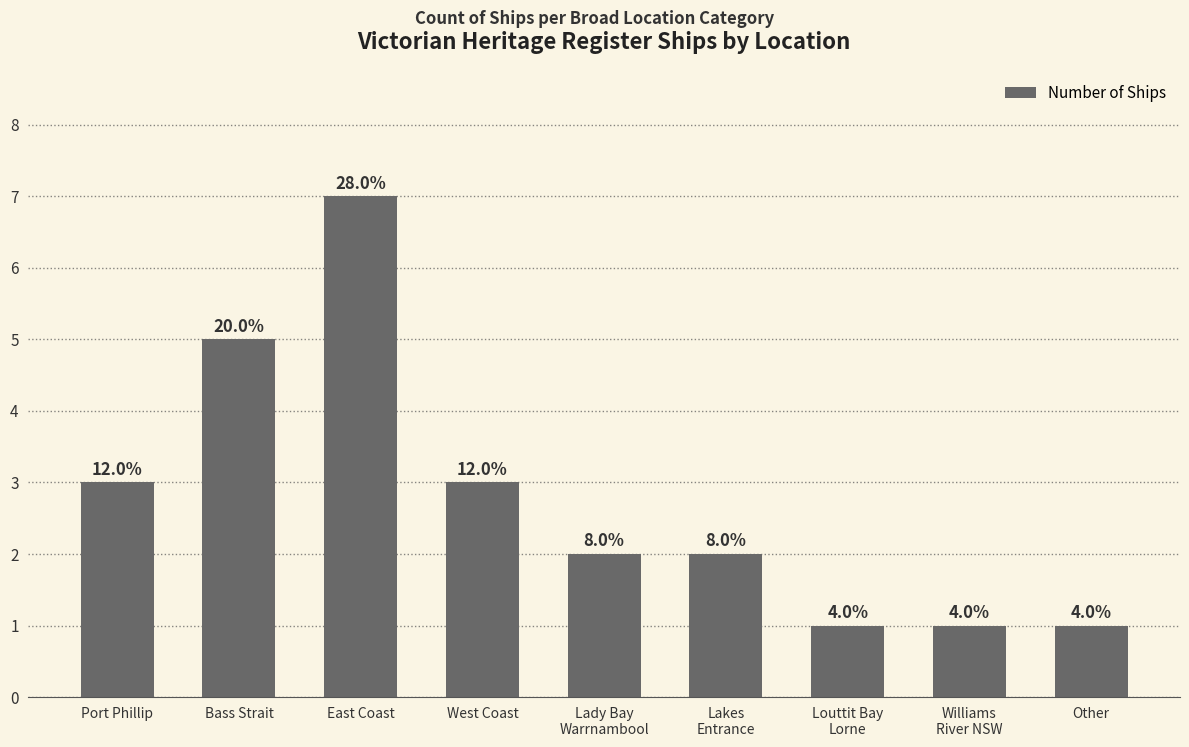

Does the chart contain any negative values?

No